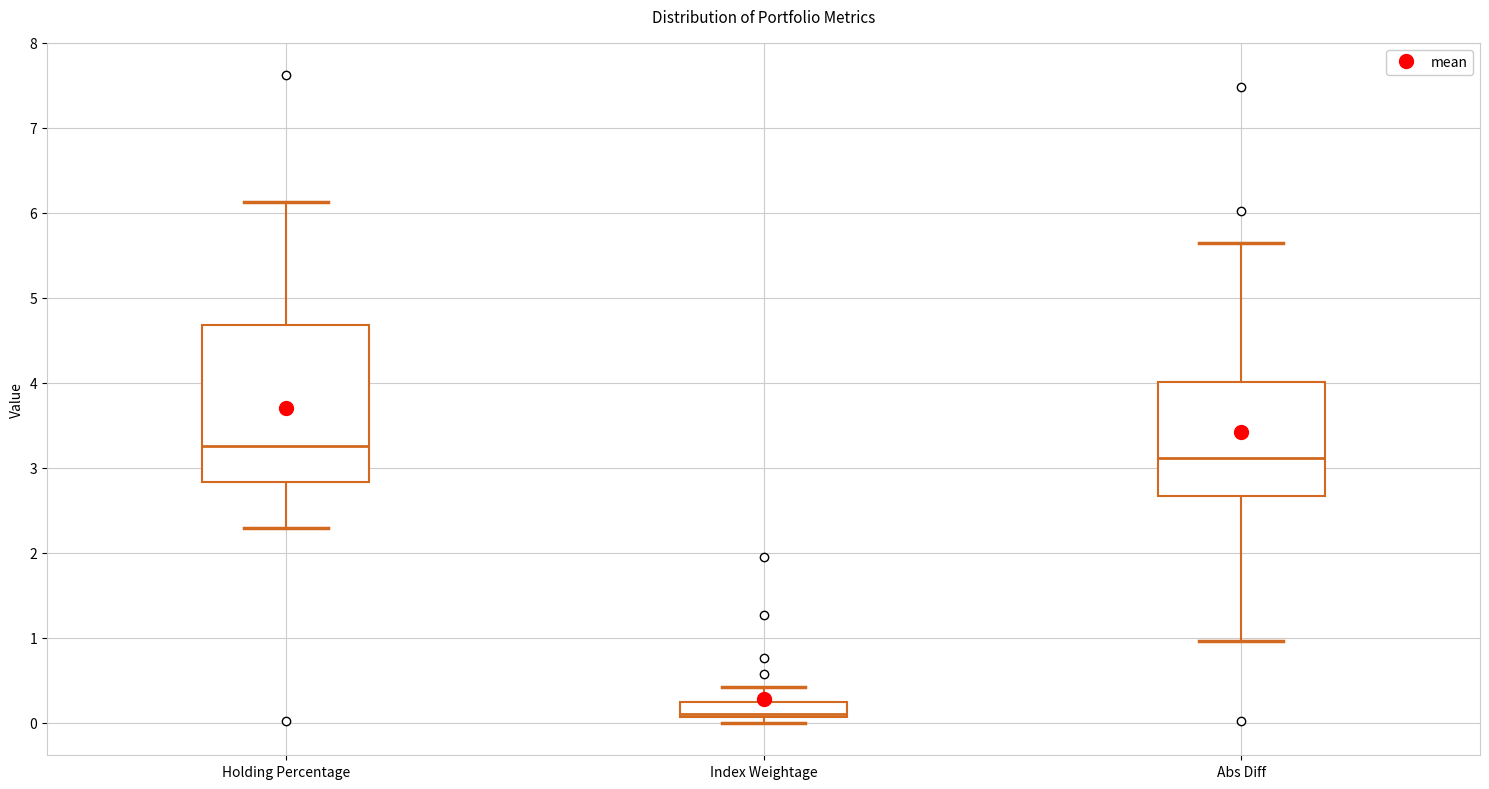

Reading left to right, transcribe this box plot: for each box, give where its median line is, the range the box spans, and where its two whiskers end, as read against the y-axis. The values are not printed on the chart, so give them approximately, as read against the axis.

Holding Percentage: median 3.3, box 2.8 to 4.7, whiskers 2.3 to 6.1
Index Weightage: median 0.1 (just above the box's lower edge), box 0.1 to 0.3, whiskers 0.0 to 0.4
Abs Diff: median 3.1, box 2.7 to 4.0, whiskers 1.0 to 5.7